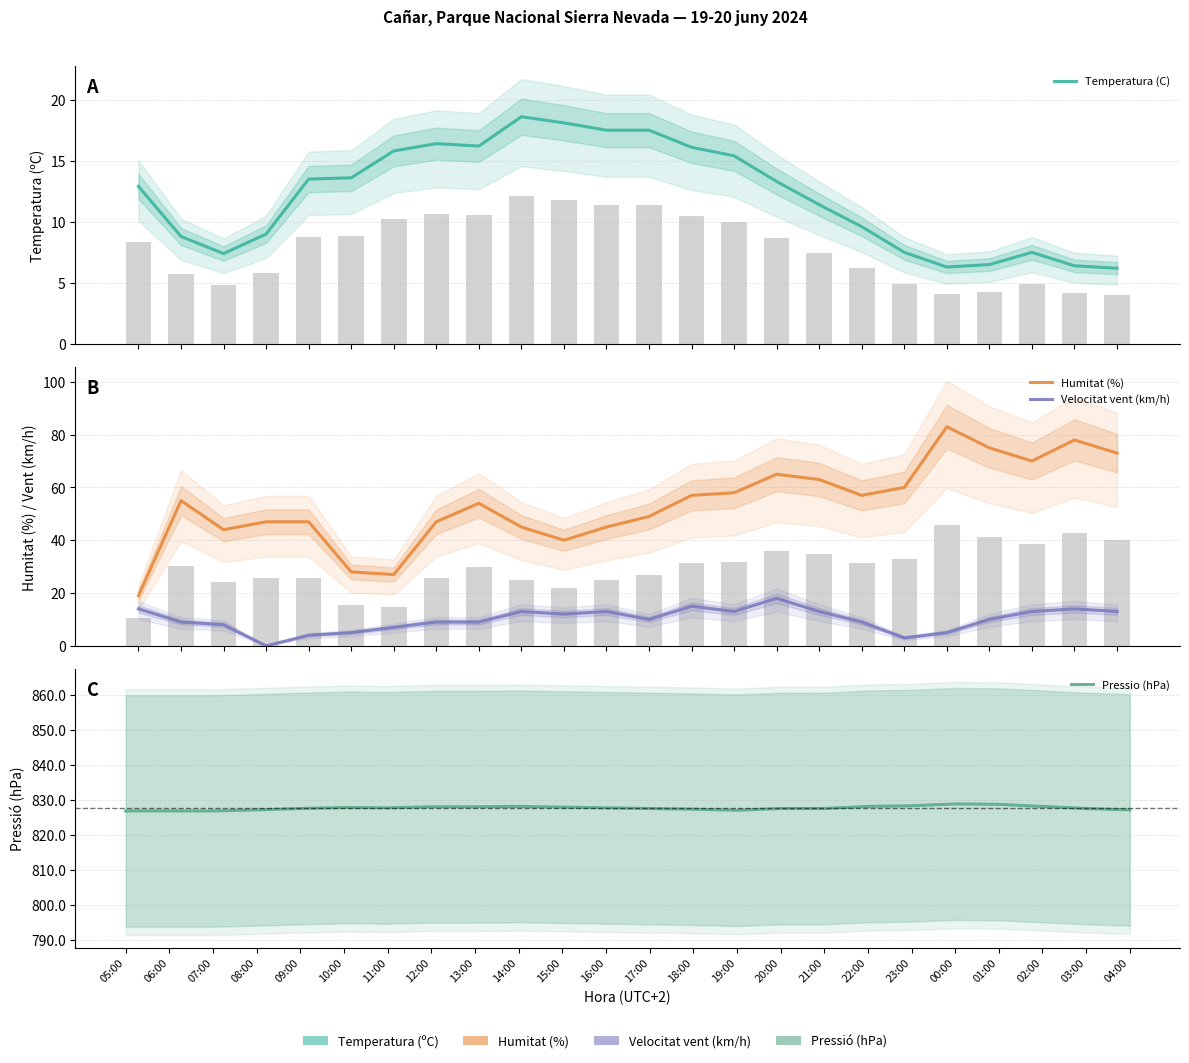

Are the bars grouped side by side (vs. stacked)?

Yes